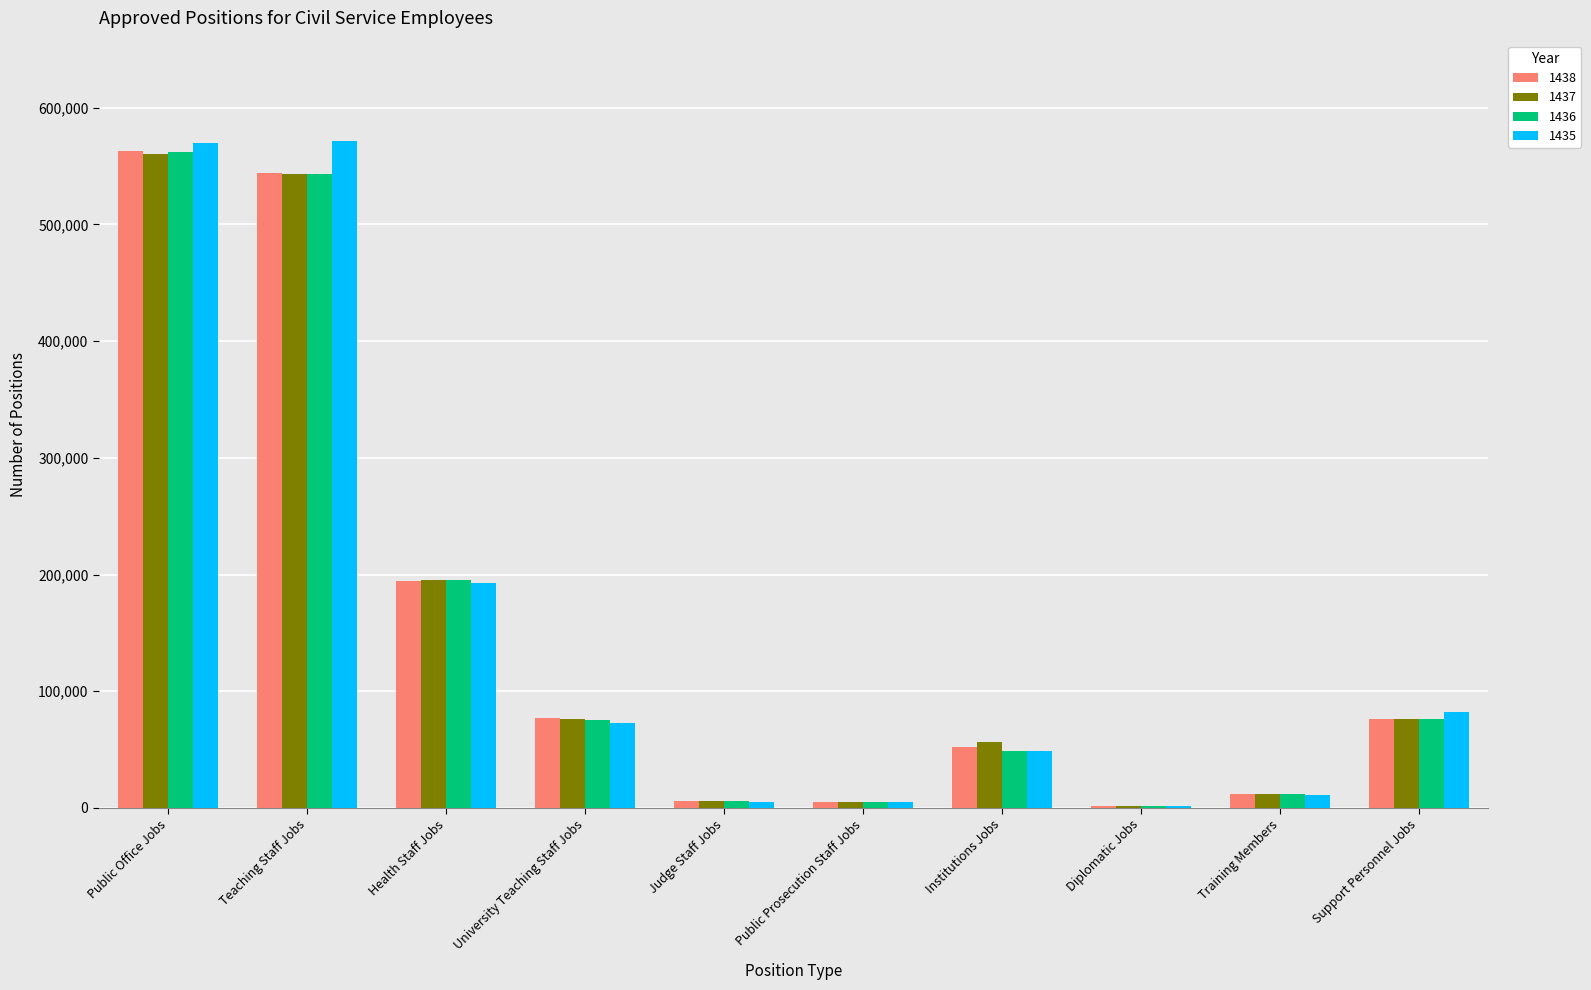

Which category has the highest value in the 1436 series?

Public Office Jobs